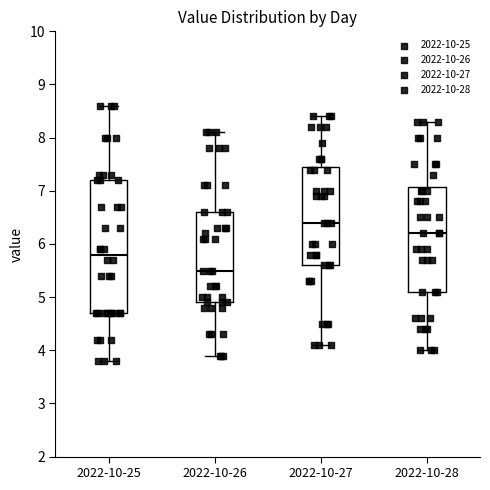

Reading left to right, transcribe this box plot: for each box, give where its median line is, the range the box spans, and where its two whiskers end, as read against the y-axis. The values are not printed on the chart, so give them approximately, as read against the axis.

2022-10-25: median 5.8, box 4.7 to 7.2, whiskers 3.8 to 8.6
2022-10-26: median 5.5, box 4.9 to 6.6, whiskers 3.9 to 8.1
2022-10-27: median 6.4, box 5.6 to 7.5, whiskers 4.1 to 8.4
2022-10-28: median 6.2, box 5.1 to 7.1, whiskers 4.0 to 8.3